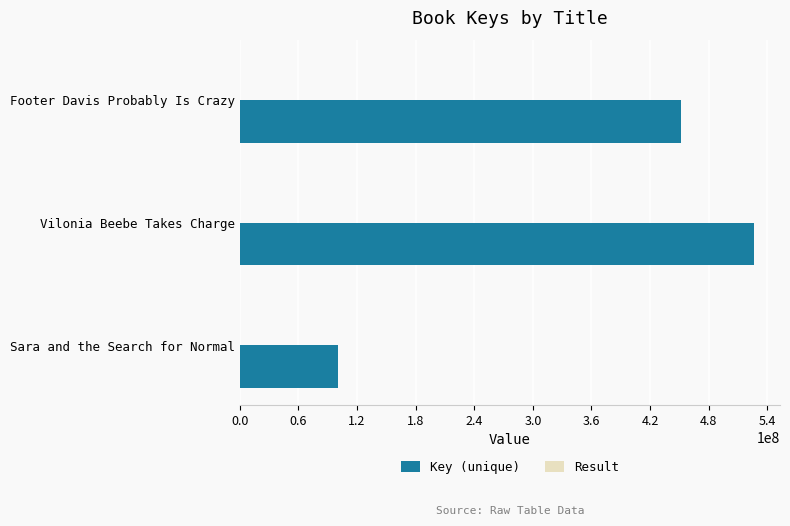

Between Vilonia Beebe Takes Charge and Footer Davis Probably Is Crazy, which series saw the biggest shift?

Key (unique)